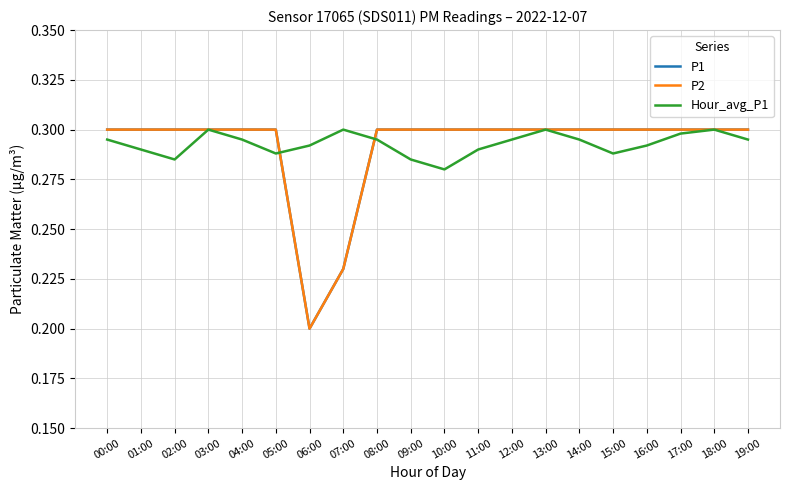

Does the chart display data point markers on the line(s)?

No